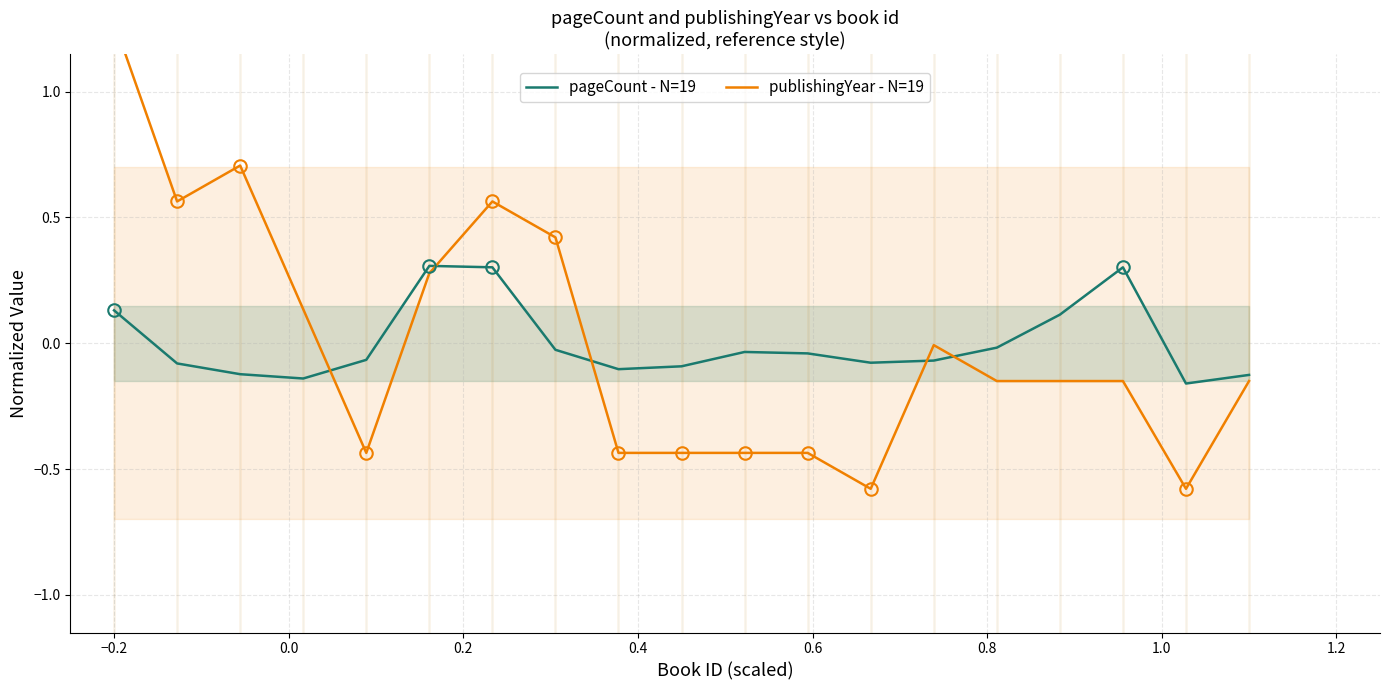

List the series in order of their overall mean, lowest first.

pageCount - N=19, publishingYear - N=19